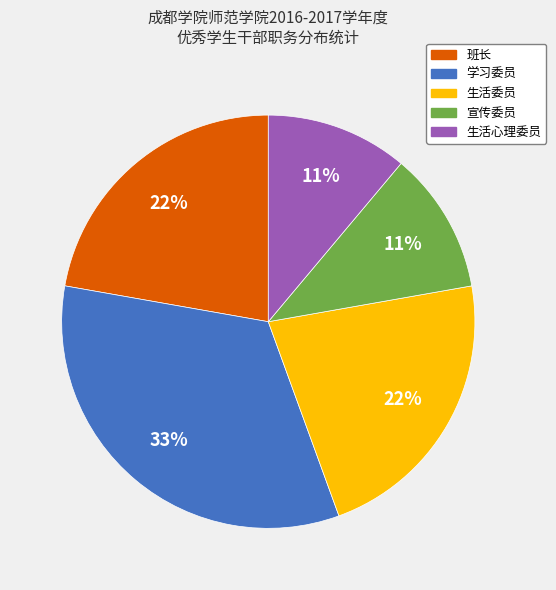

Approximately how many times larger is the value at 宣传委员 compared to 学习委员?

0.3